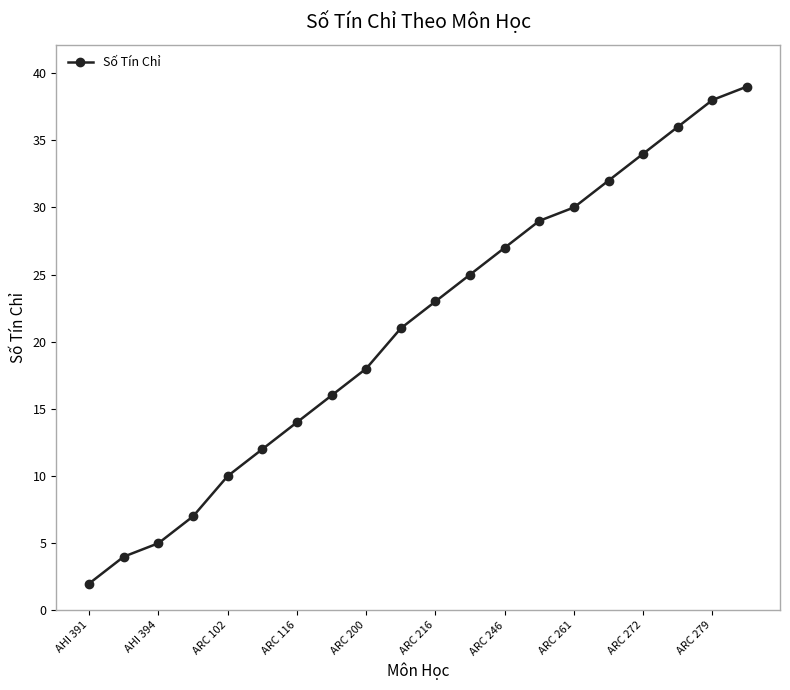

What is the value of the 9th point from the left?

18